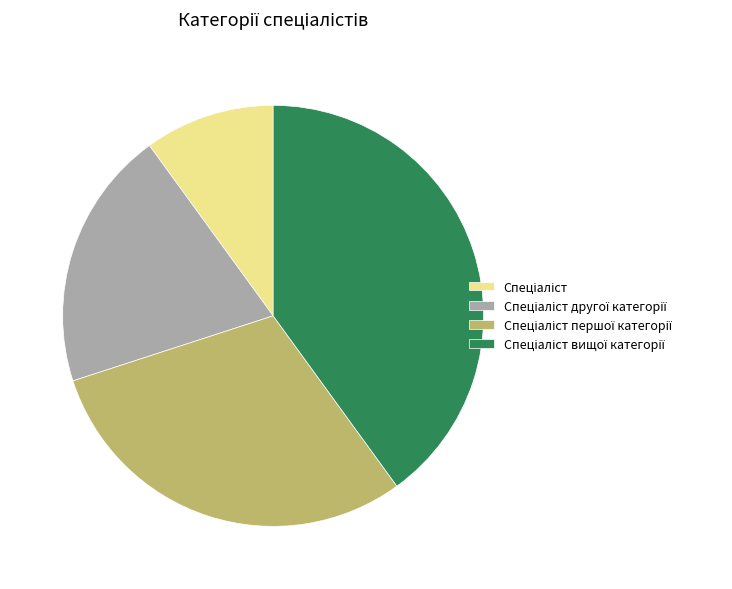

Is there any slice that represents more than half of the pie?

No